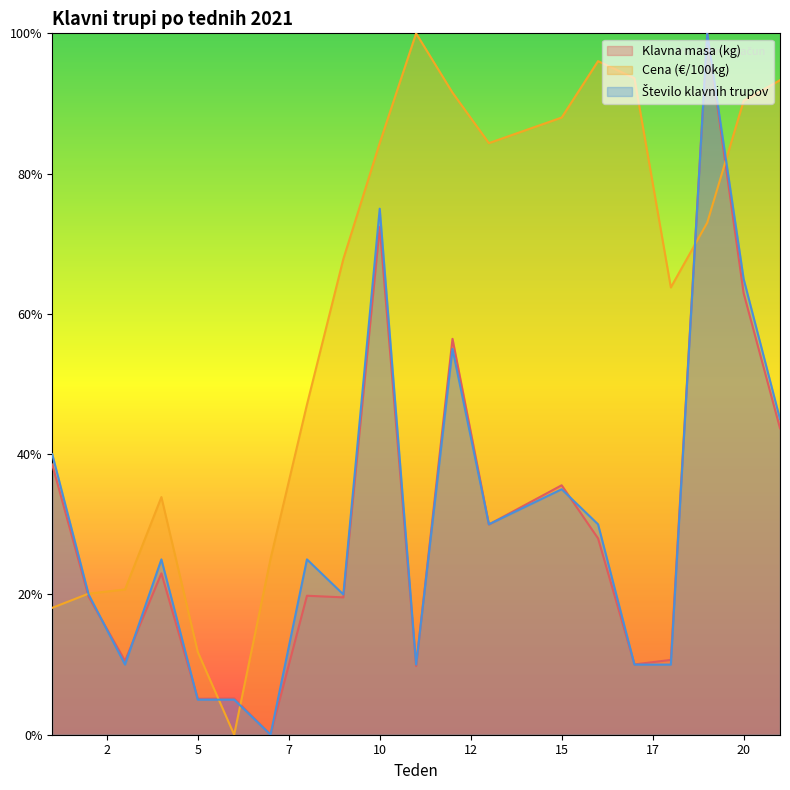

Is it true that Število klavnih trupov equals 0.1 at 21?

False